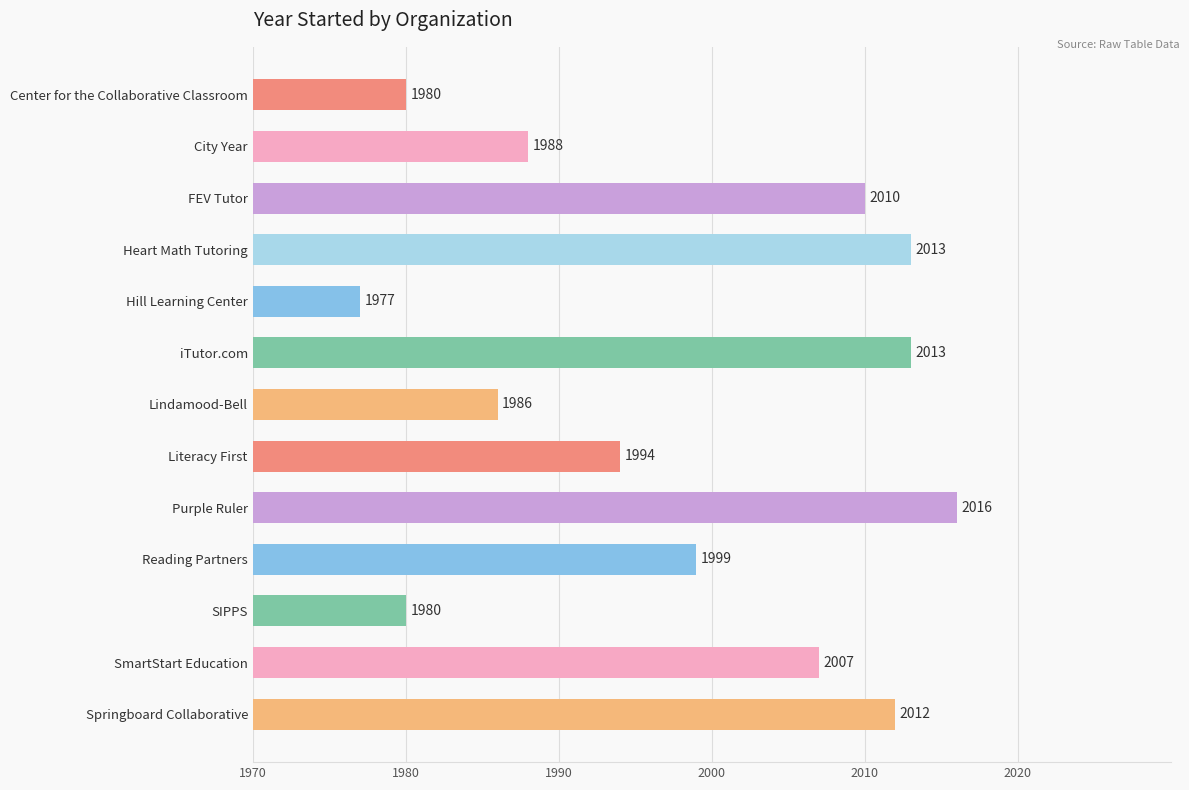

What is the value of the 2nd bar from the top?

1988